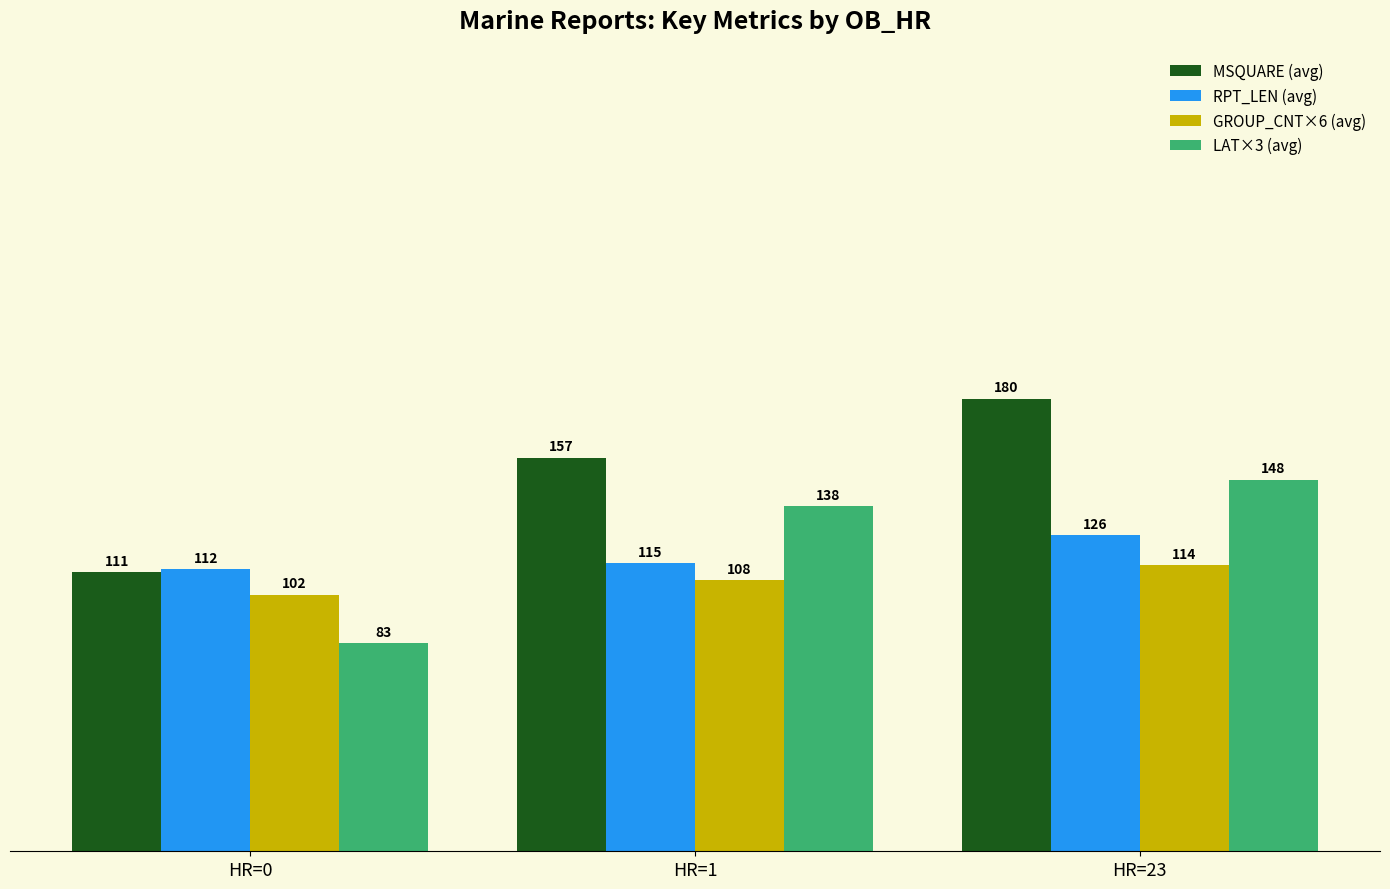

True or false: LAT×3 (avg) has a value of 223.8 at HR=1.

False